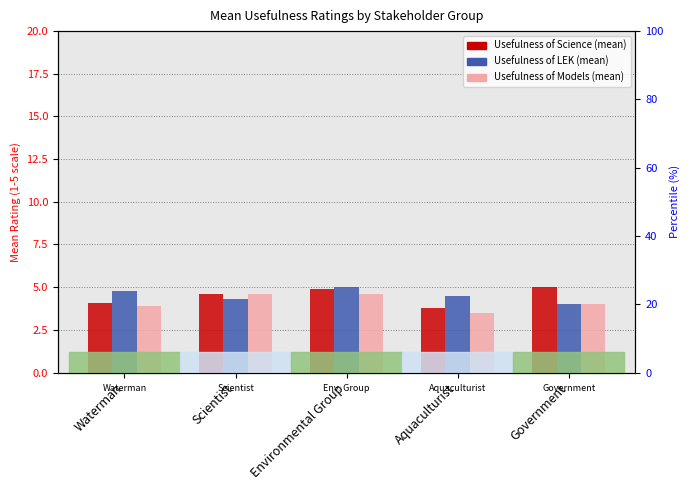

How many groups of bars are there?

5